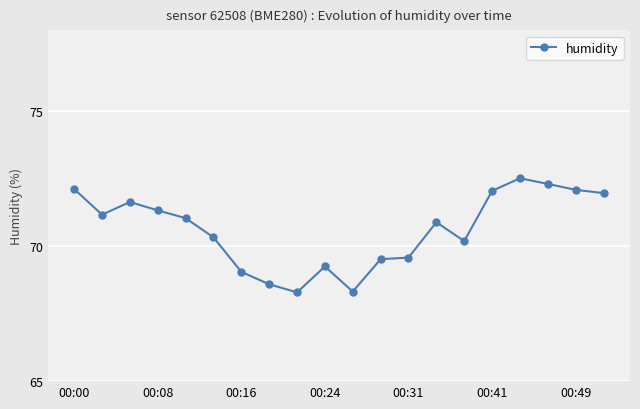

What is the maximum value shown in the chart?

72.5